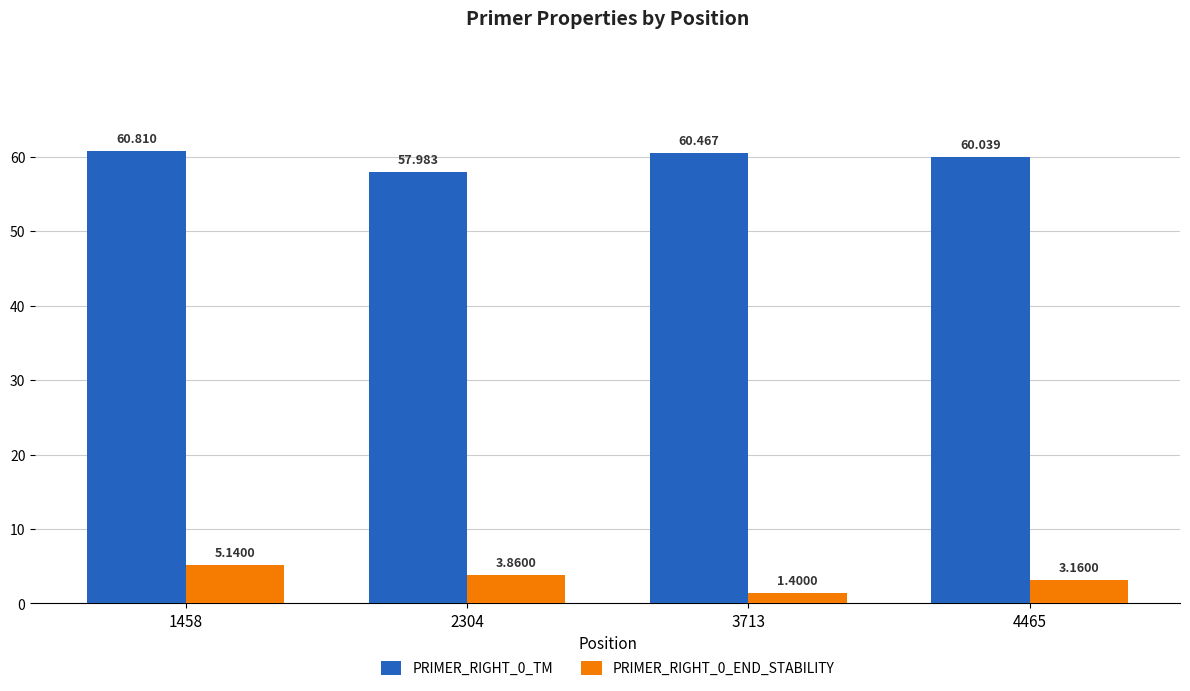

How many series are shown in this chart?

2